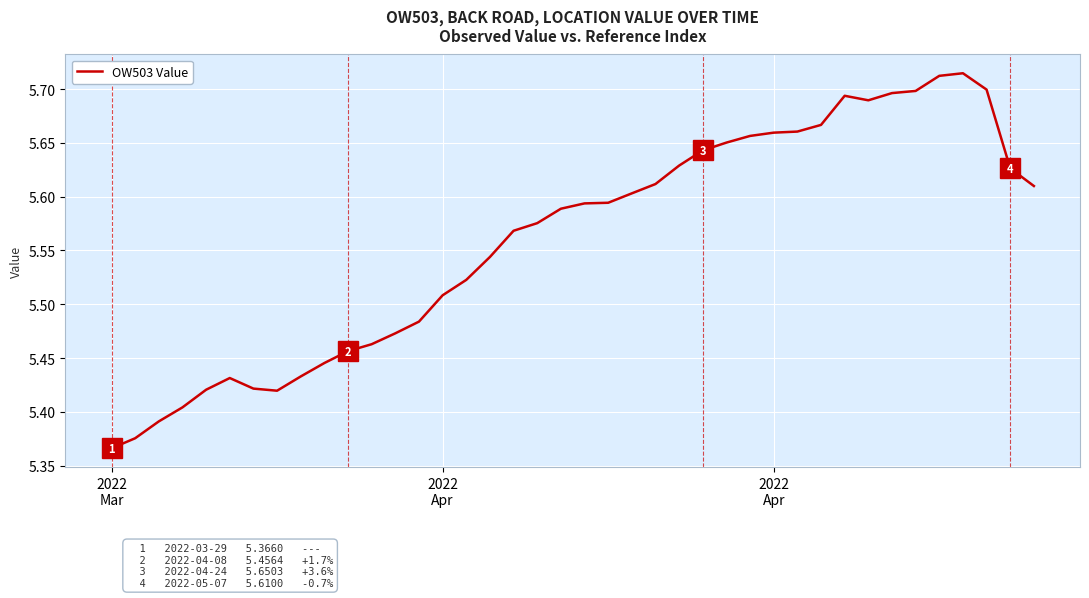

What is the difference between the maximum and minimum values?

0.3